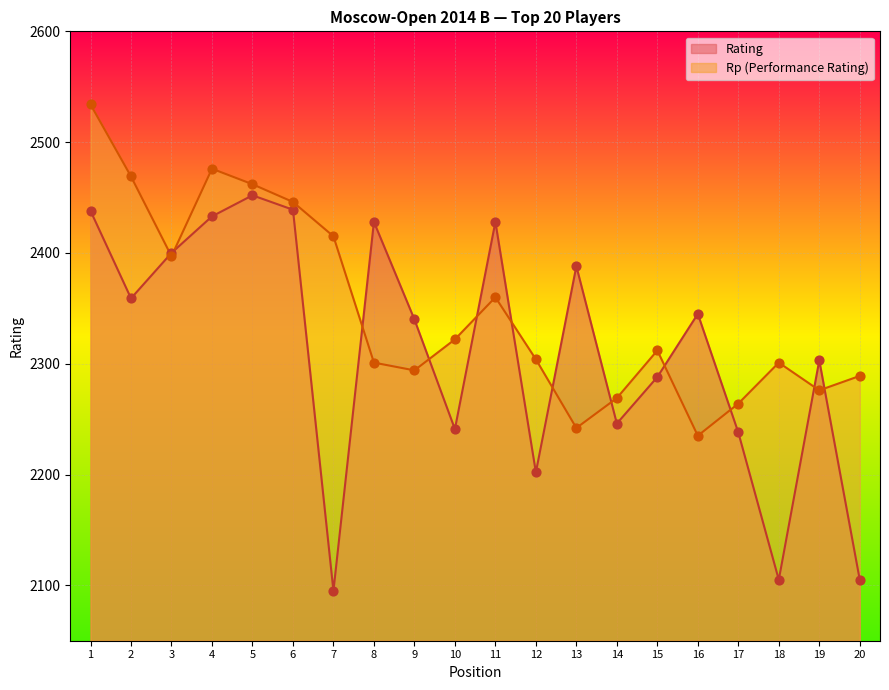

Which series contains the highest Y value?

Rp